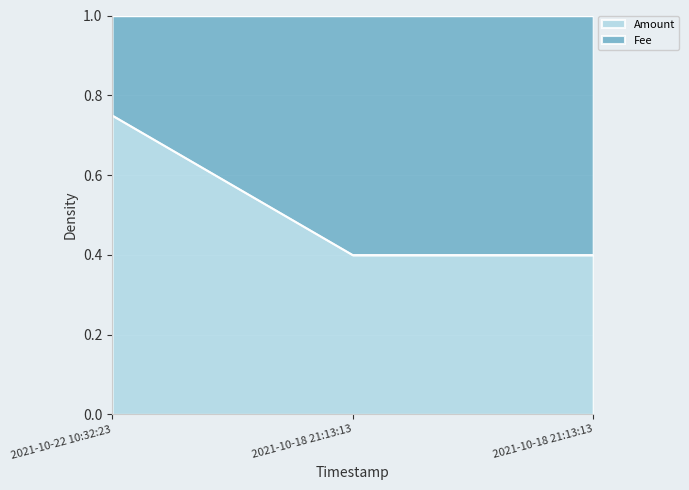

Is it true that the value at 2021-10-18 21:13:13 is 0.4?

True